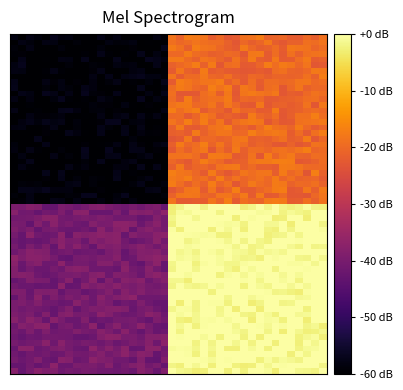

Count the number of data series in this chart.

2